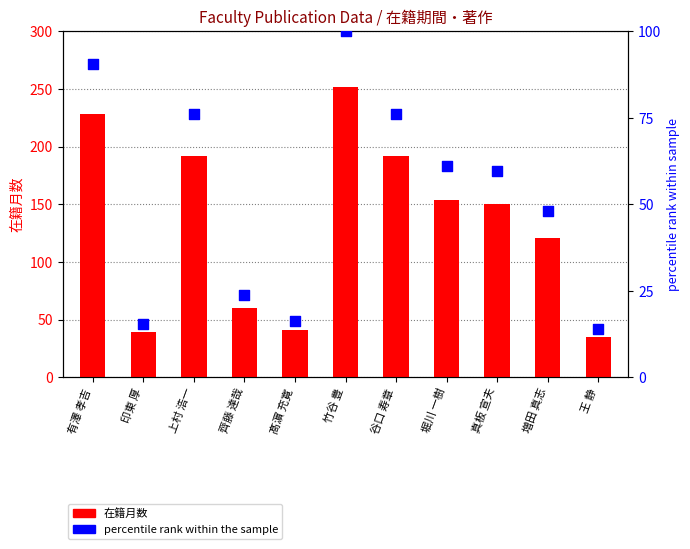

What is the total value across all series at 齊藤 達哉?

83.8